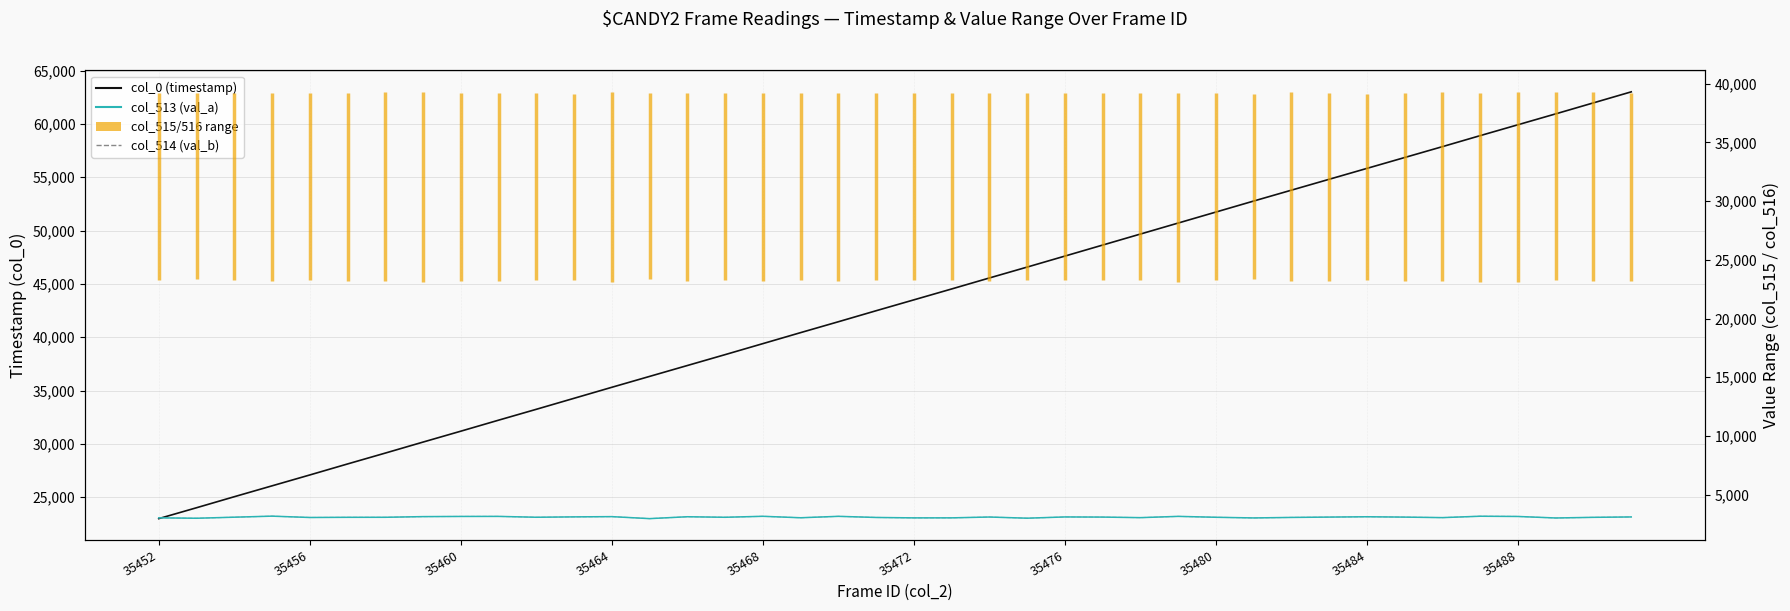

Does the chart display data point markers on the line(s)?

No